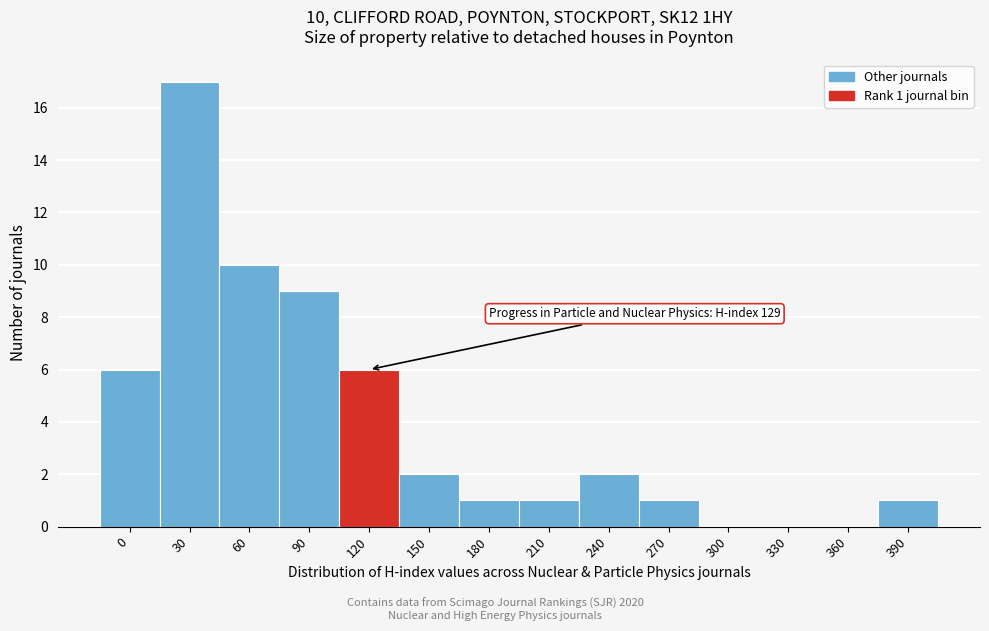

Reading left to right, transcribe all the data shown in this chart.

0=6	30=17	60=10	90=9	120=6	150=2	180=1	210=1	240=2	270=1	300=0	330=0	360=0	390=1